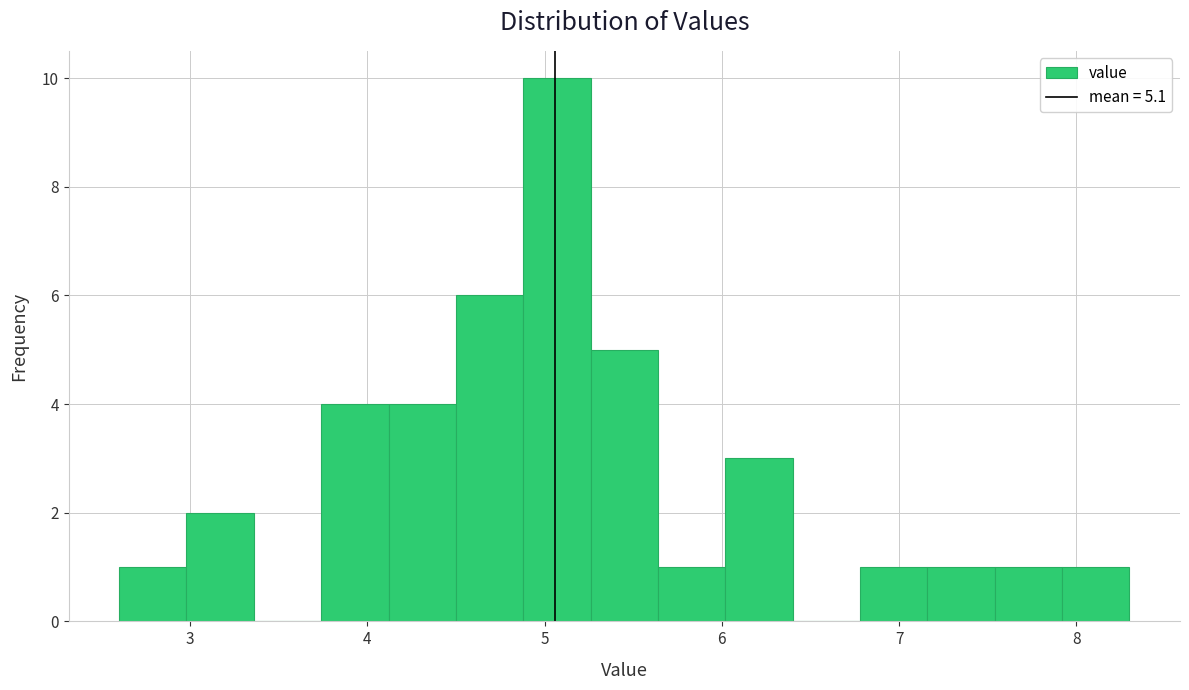

Around what value on the x-axis is the tallest bar? Give the approximate position of its centre, as read against the axis.

5.1